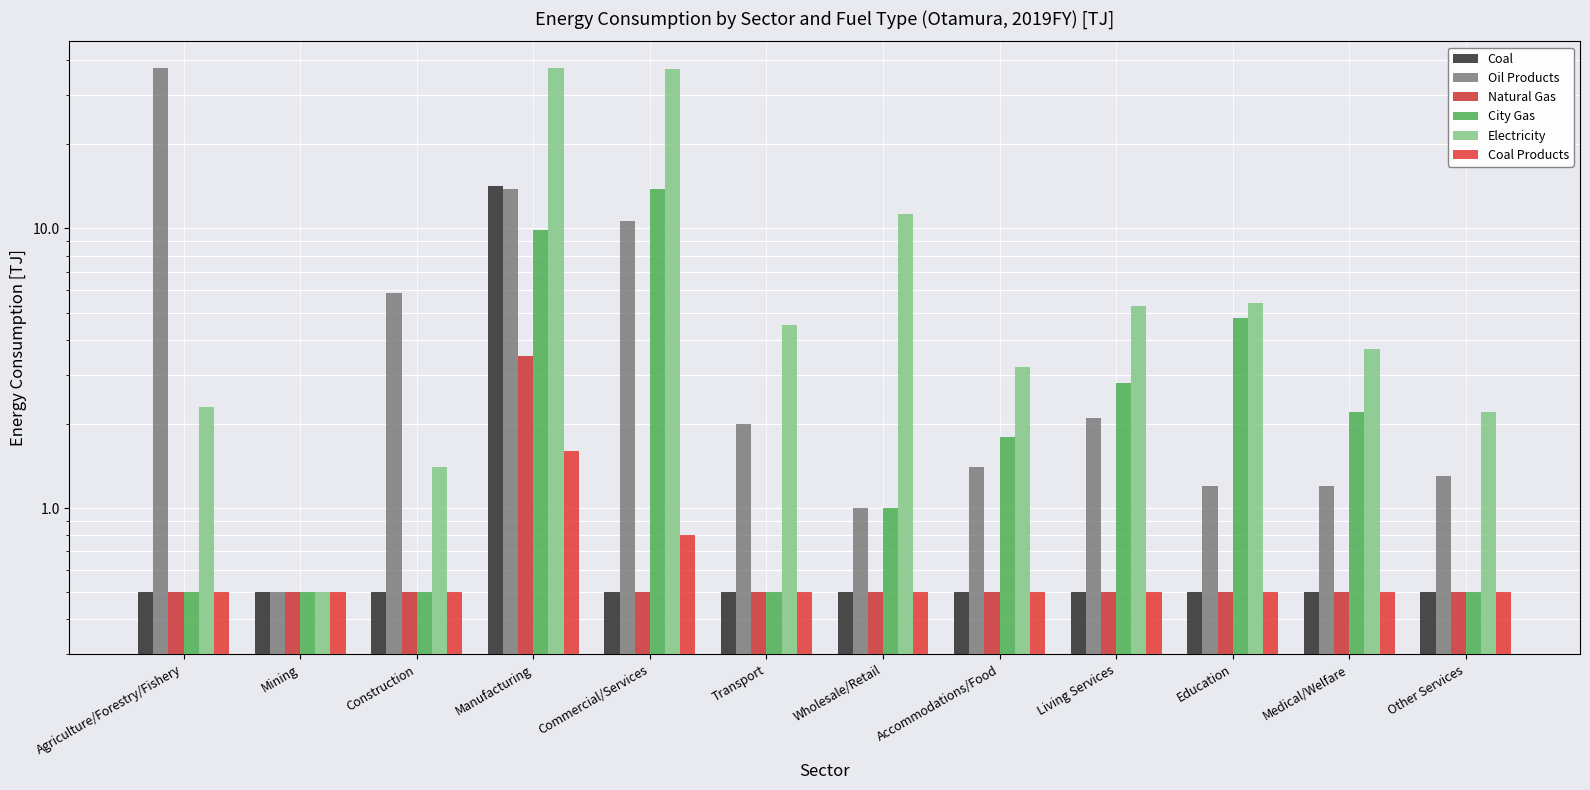

Between Mining and Transport, which is larger?

Mining